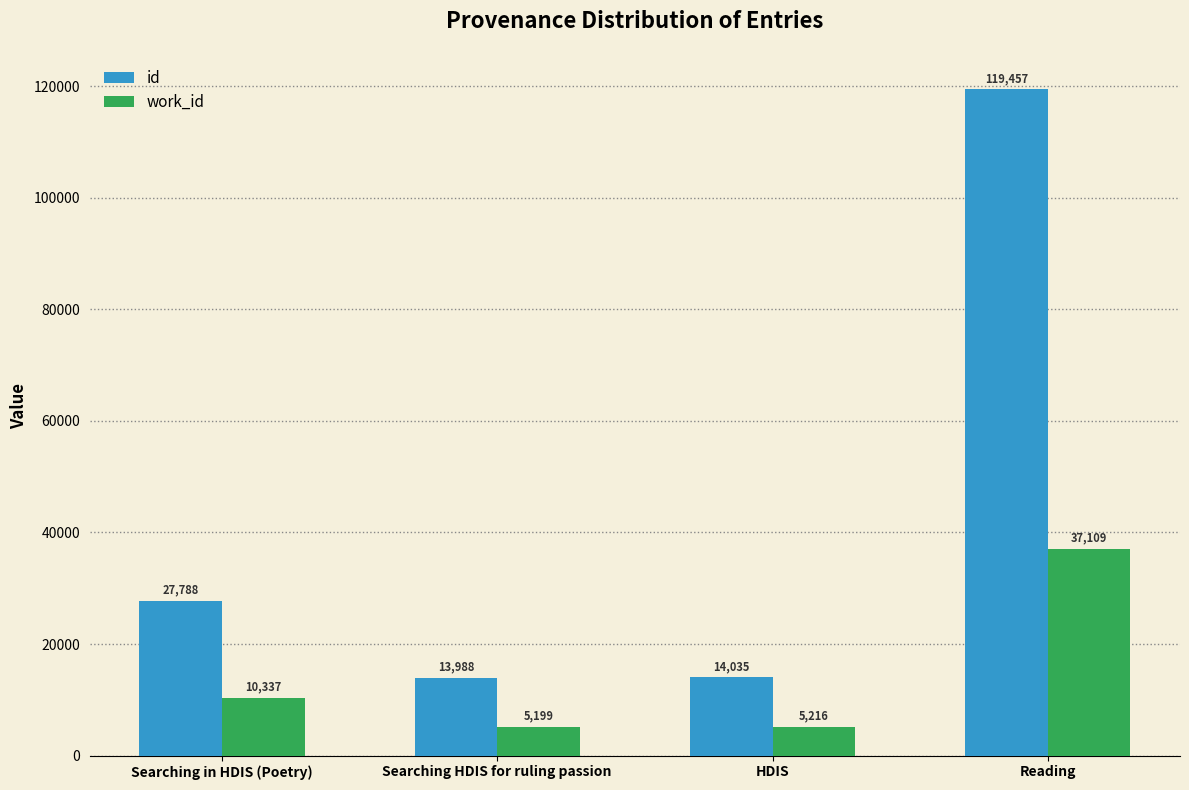

What is the maximum value for id?

119457